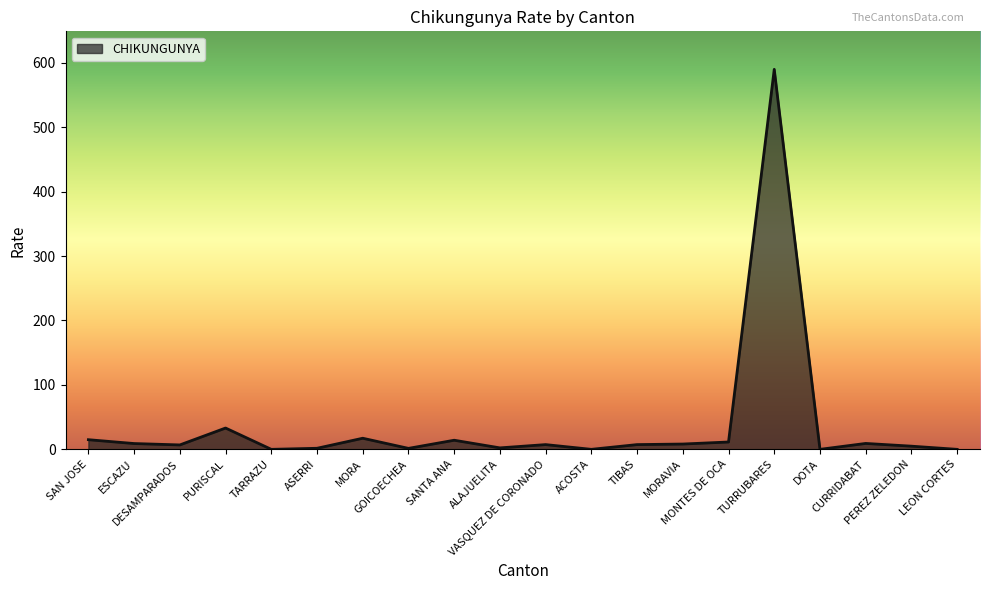

What is the difference between the maximum and second lowest values?

589.7